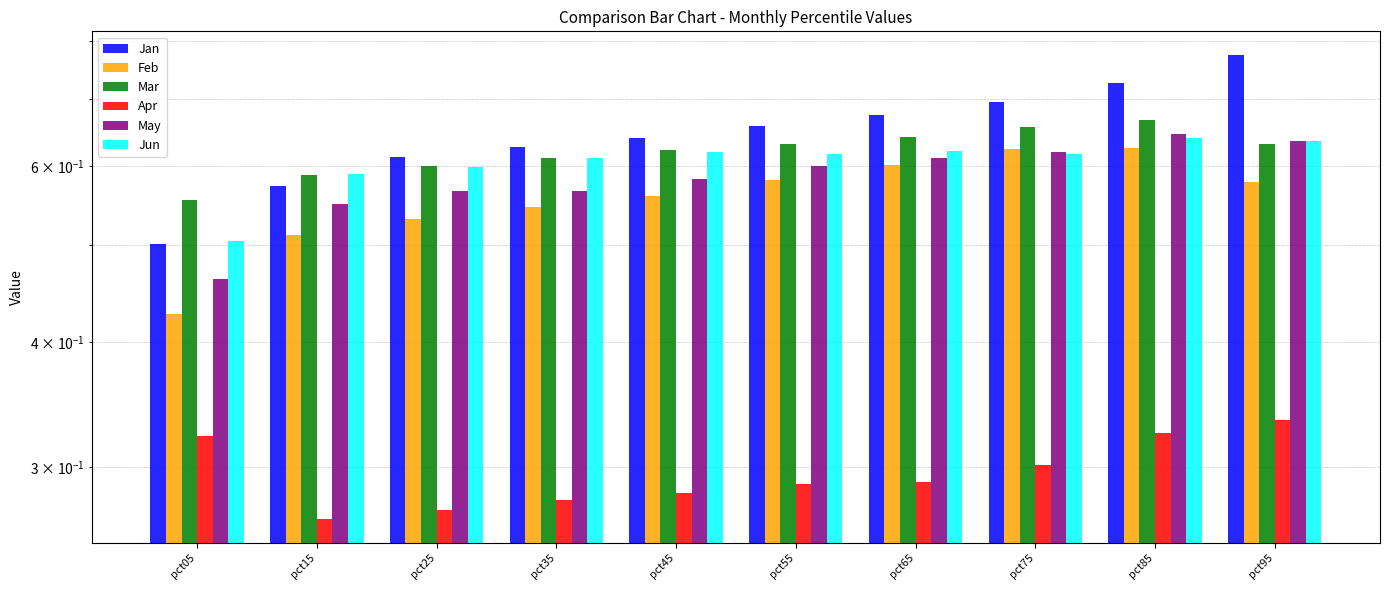

What is the value of the Mar bar at the 4th from the left?

0.6